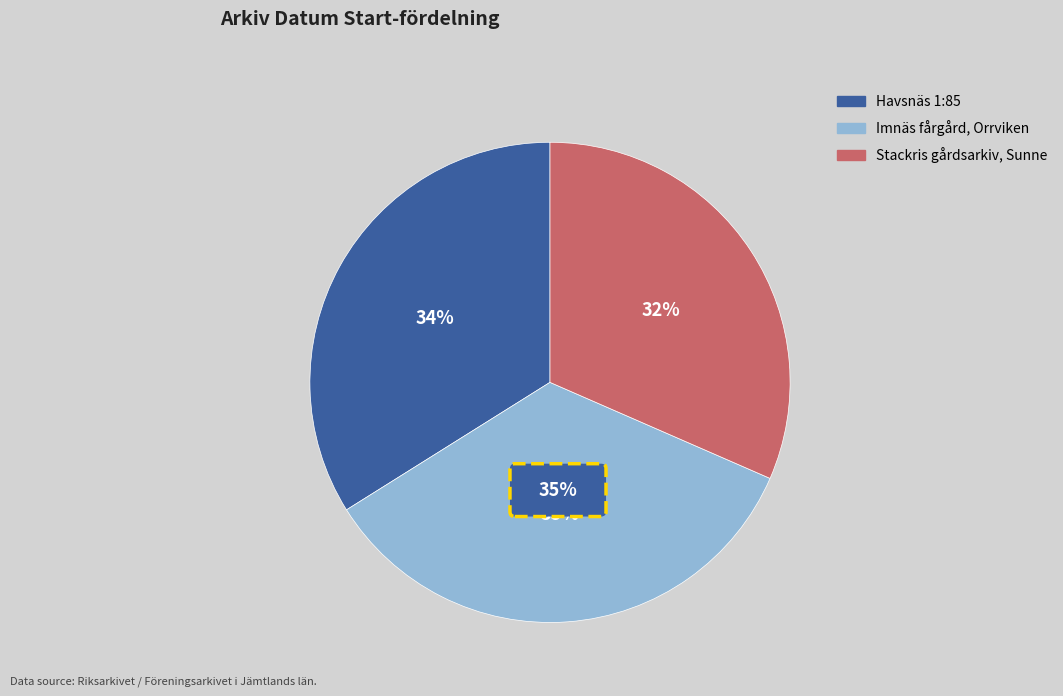

Does any single category account for the majority?

No